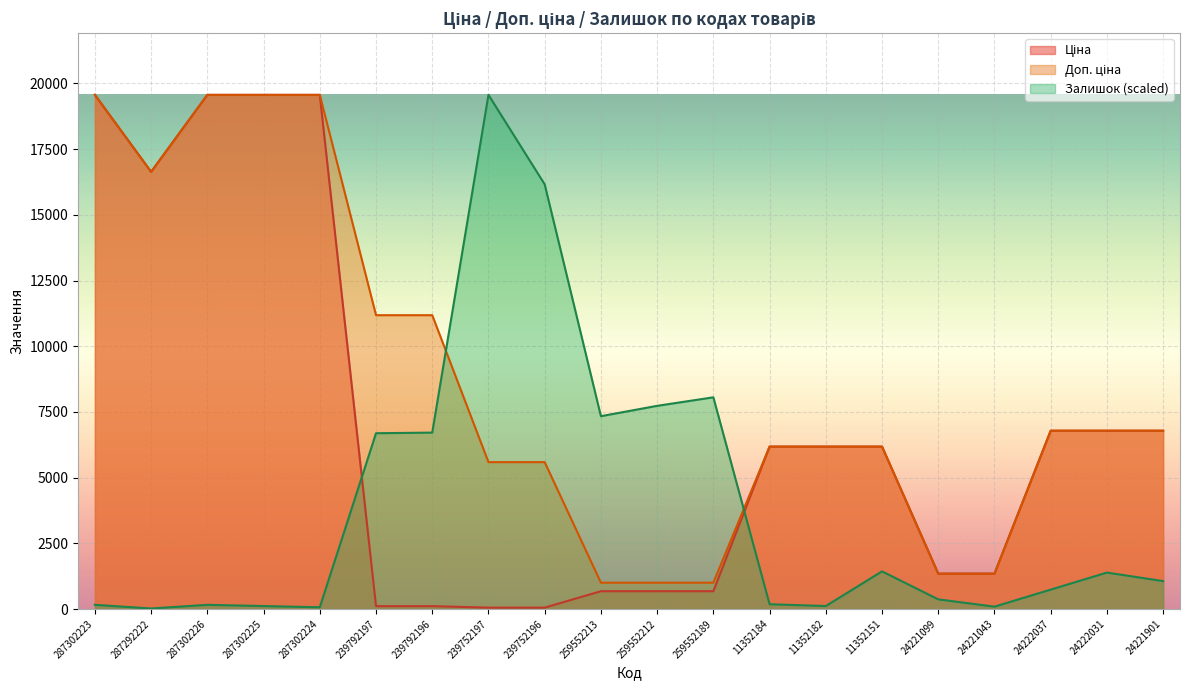

What is the value of the Ціна point at the 2nd from the left?

16636.8